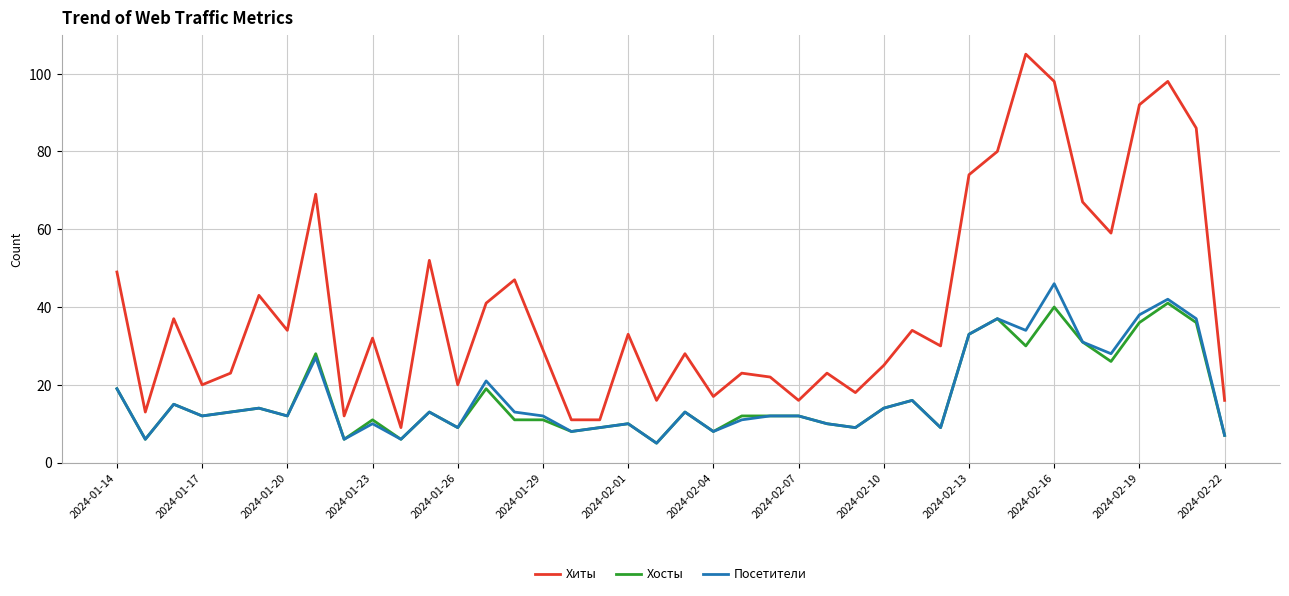

Which series has the largest total across all categories?

Хиты